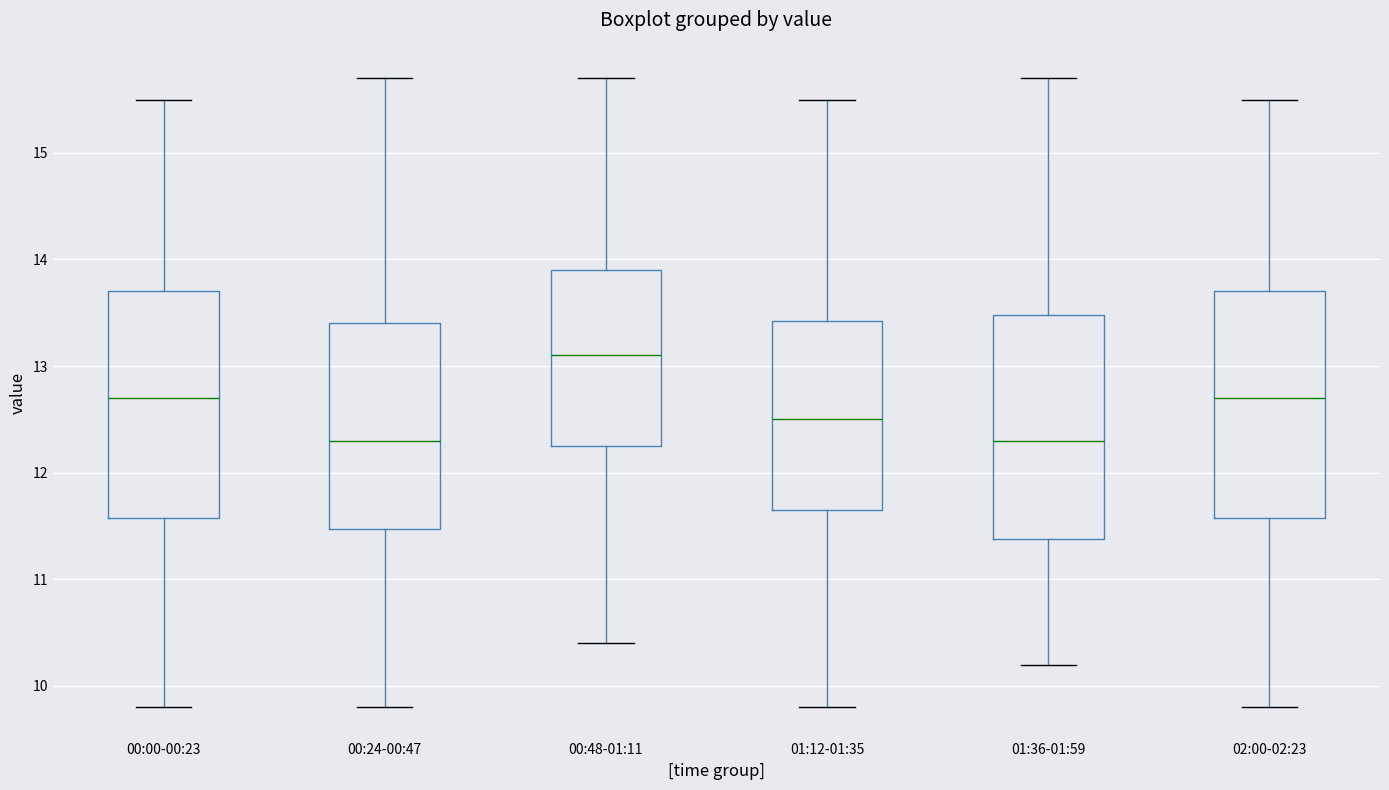

Which box's median line is the highest?

00:48-01:11